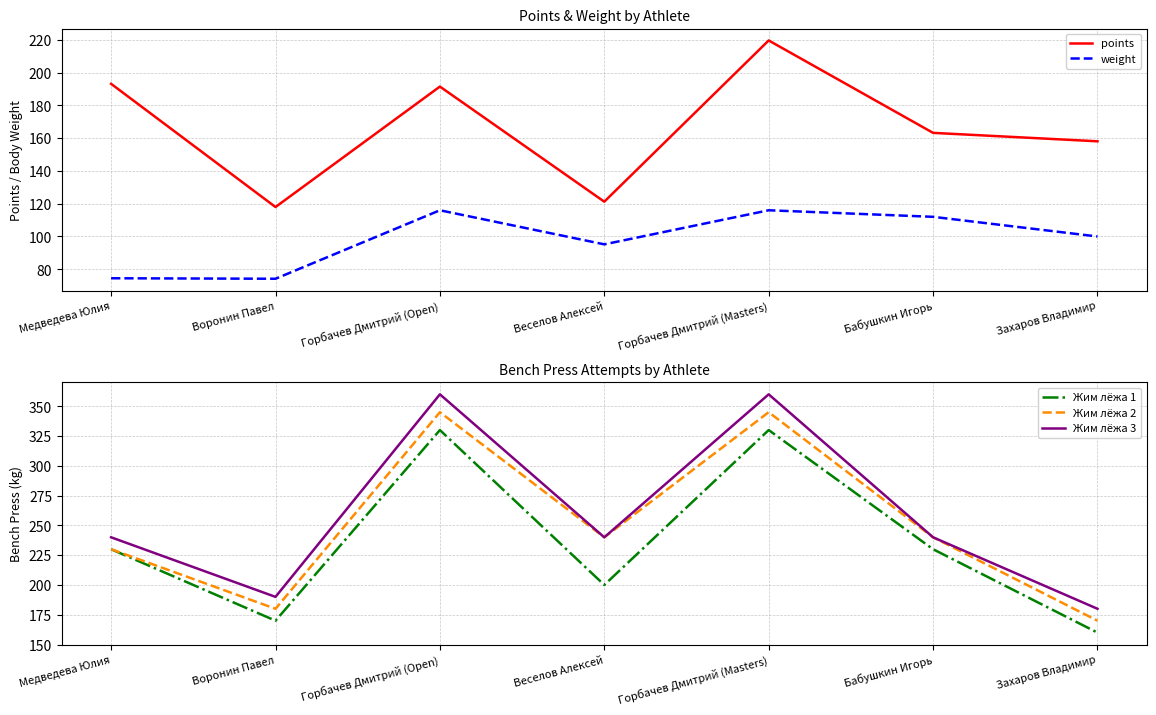

Reading left to right, list all the values displayed in this chart.

points: Медведева Юлия=193.2	Воронин Павел=118.0	Горбачев Дмитрий (Open)=191.5	Веселов Алексей=121.2	Горбачев Дмитрий (Masters)=219.7	Бабушкин Игорь=163.2	Захаров Владимир=158.1
weight: Медведева Юлия=74.5	Воронин Павел=74.2	Горбачев Дмитрий (Open)=116.0	Веселов Алексей=95.2	Горбачев Дмитрий (Masters)=116.0	Бабушкин Игорь=112.0	Захаров Владимир=100.0
Жим лёжа 1: Медведева Юлия=230.0	Воронин Павел=170.0	Горбачев Дмитрий (Open)=330.0	Веселов Алексей=200.0	Горбачев Дмитрий (Masters)=330.0	Бабушкин Игорь=230.0	Захаров Владимир=160.0
Жим лёжа 2: Медведева Юлия=230.0	Воронин Павел=180.0	Горбачев Дмитрий (Open)=345.0	Веселов Алексей=240.0	Горбачев Дмитрий (Masters)=345.0	Бабушкин Игорь=240.0	Захаров Владимир=170.0
Жим лёжа 3: Медведева Юлия=240.0	Воронин Павел=190.0	Горбачев Дмитрий (Open)=360.0	Веселов Алексей=240.0	Горбачев Дмитрий (Masters)=360.0	Бабушкин Игорь=240.0	Захаров Владимир=180.0